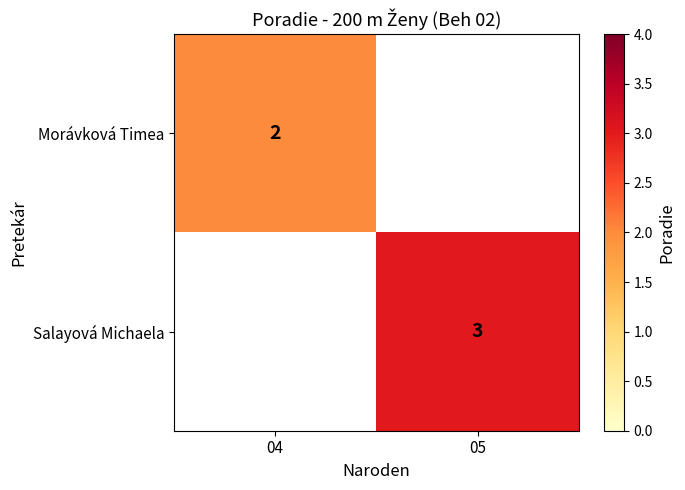

Is it true that Salayová Michaela equals 1 at 05?

False